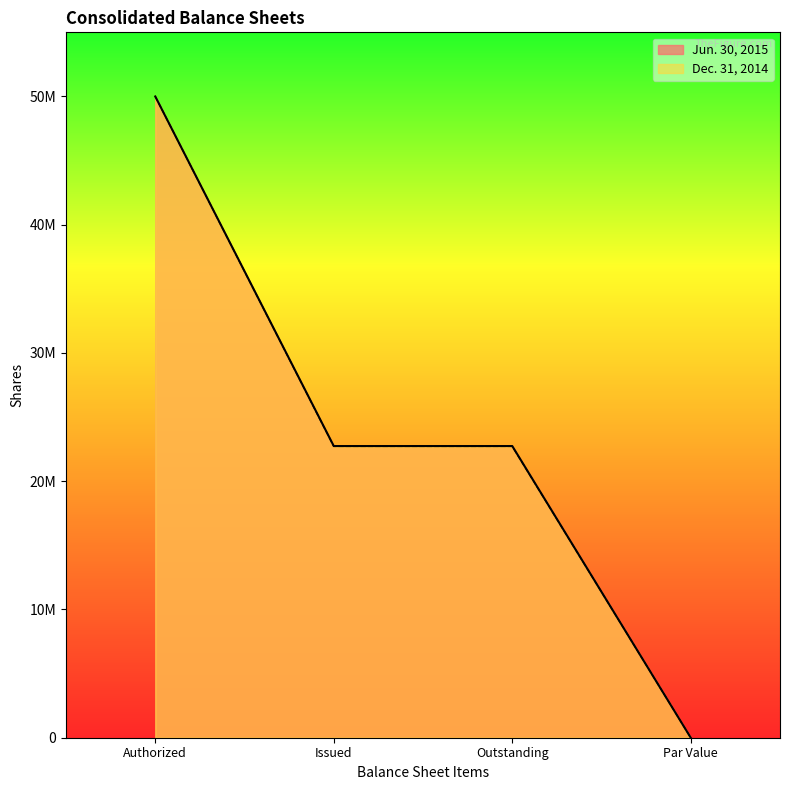

True or false: Jun. 30, 2015 and Dec. 31, 2014 intersect in this chart.

False